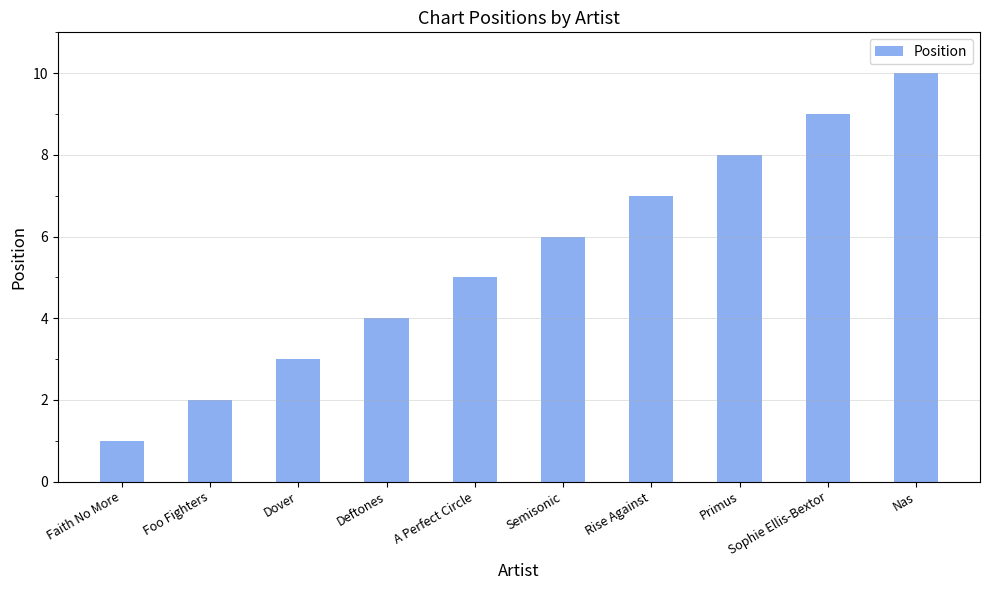

What position from the left is Nas?

10